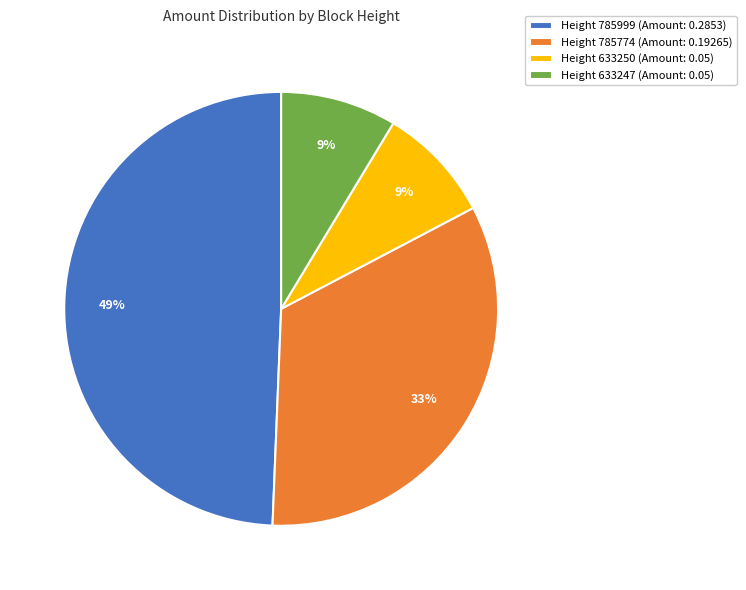

What percentage is the Height 785999 (Amount: 0.2853) slice, to the nearest percent?

49%